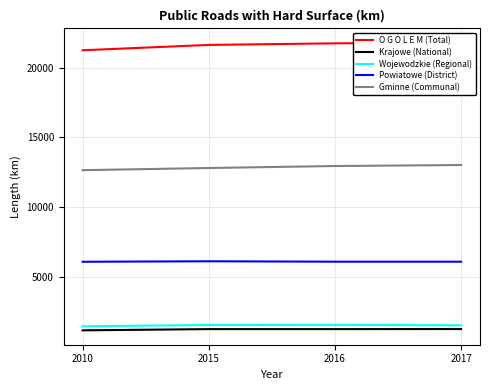

What are all the series names shown in the legend?

O G O L E M (Total), Krajowe (National), Wojewodzkie (Regional), Powiatowe (District), Gminne (Communal)